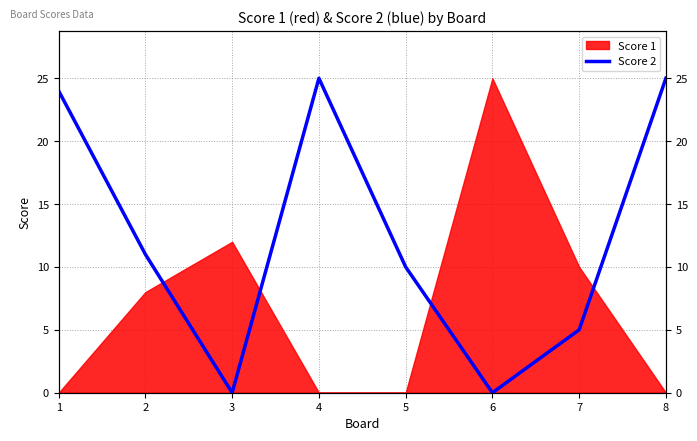

The value at 7 is 9. True or false?

False